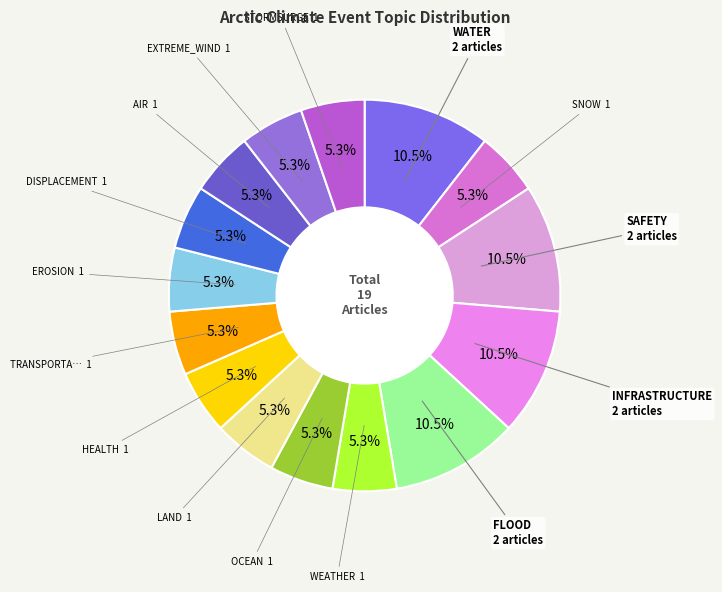

How many slices are in this pie chart?

15